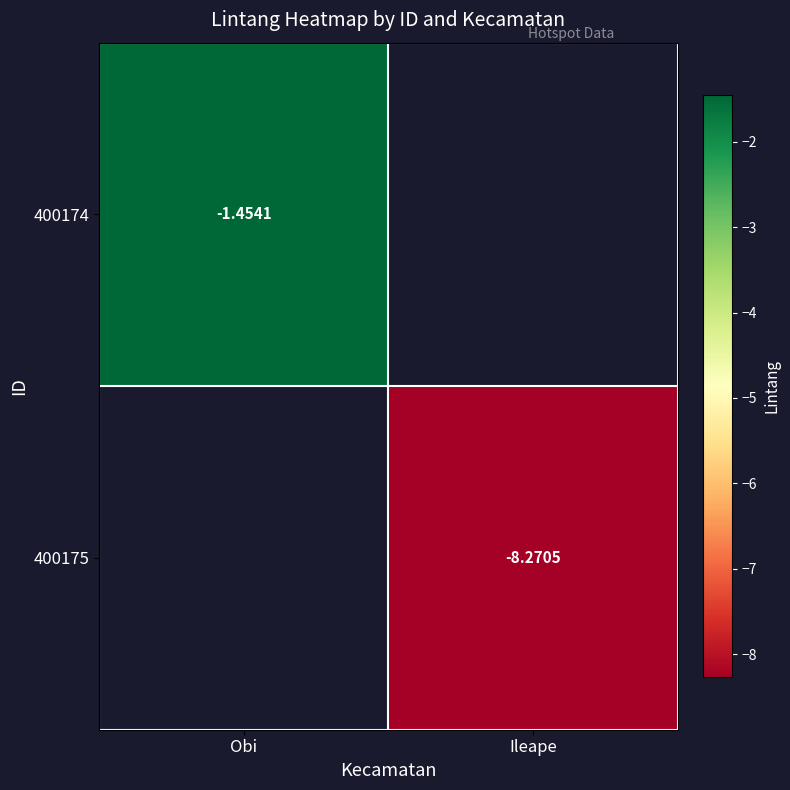

Is the value of 400174 at Obi greater than the value of 400175 at Ileape?

Yes